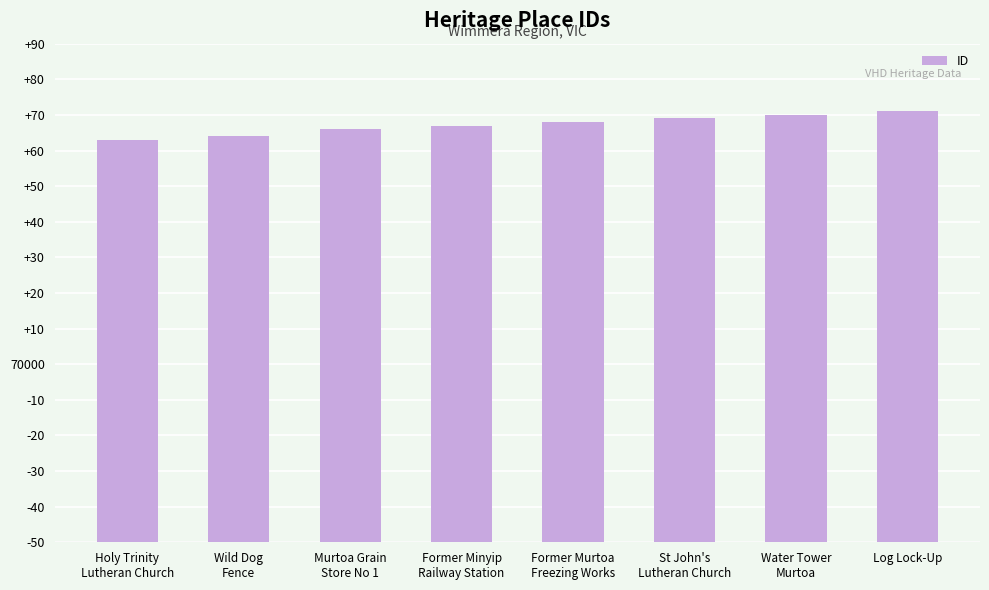

At which category does the chart reach its peak across all series?

Log Lock-Up